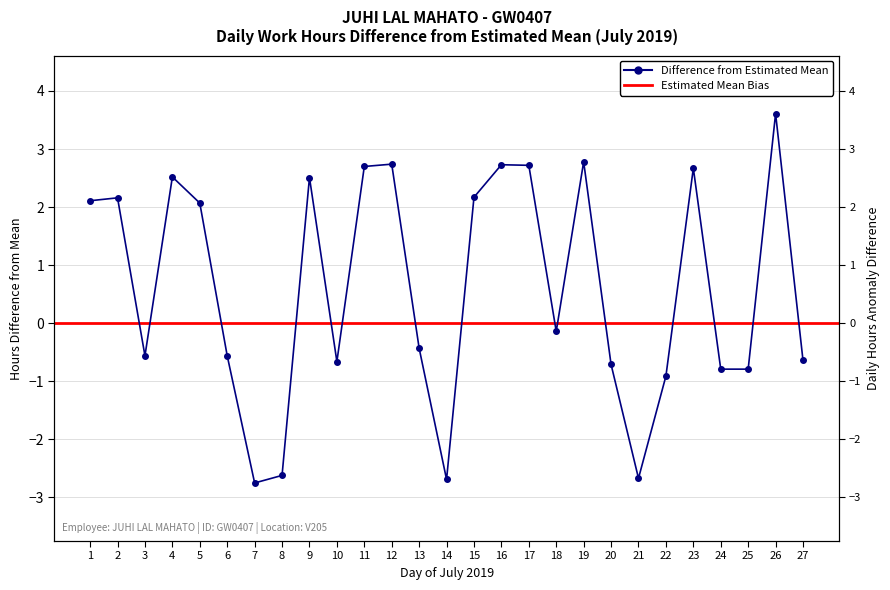

Which category has the highest value across all series?

26